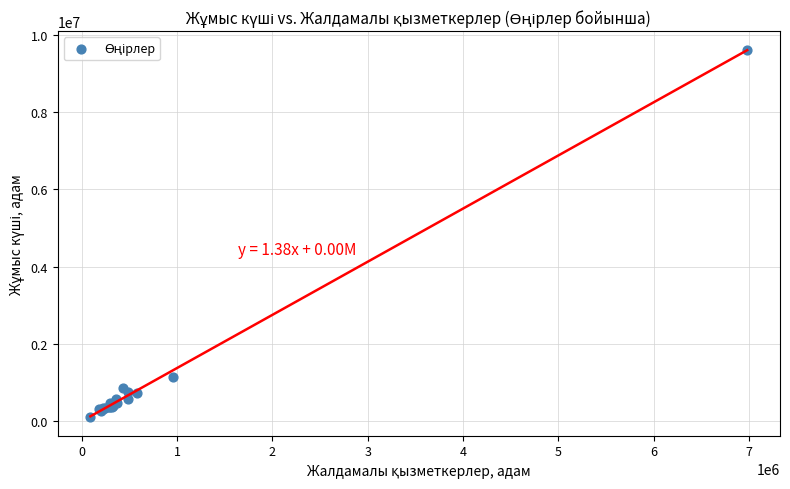

What Y value in the scatter plot is closest to 4859720?

1136247